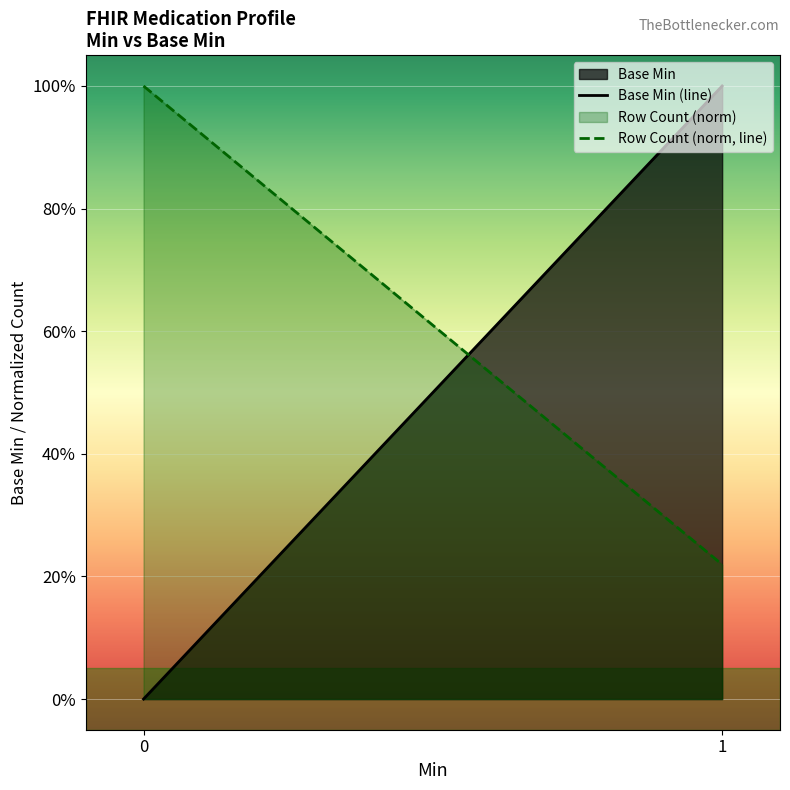

What is the total value across all series at 0?

1.0